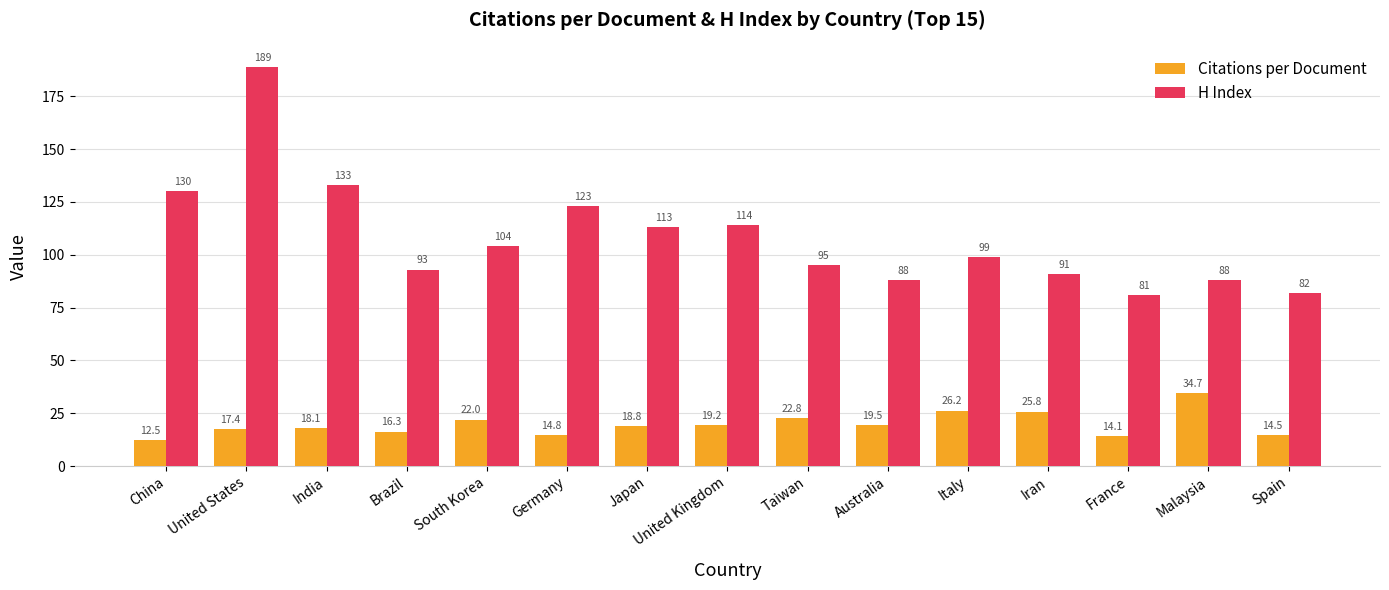

How many bars are there in each group?

2